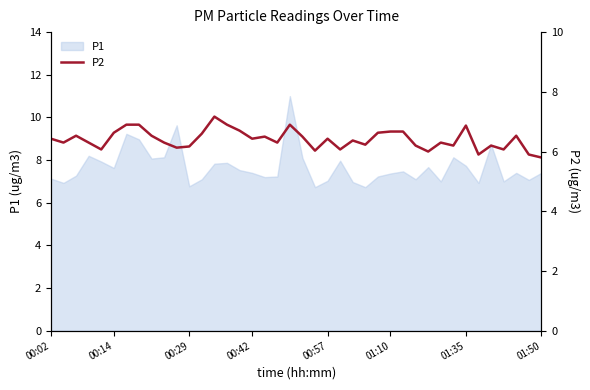

How many lines are shown in the chart?

1